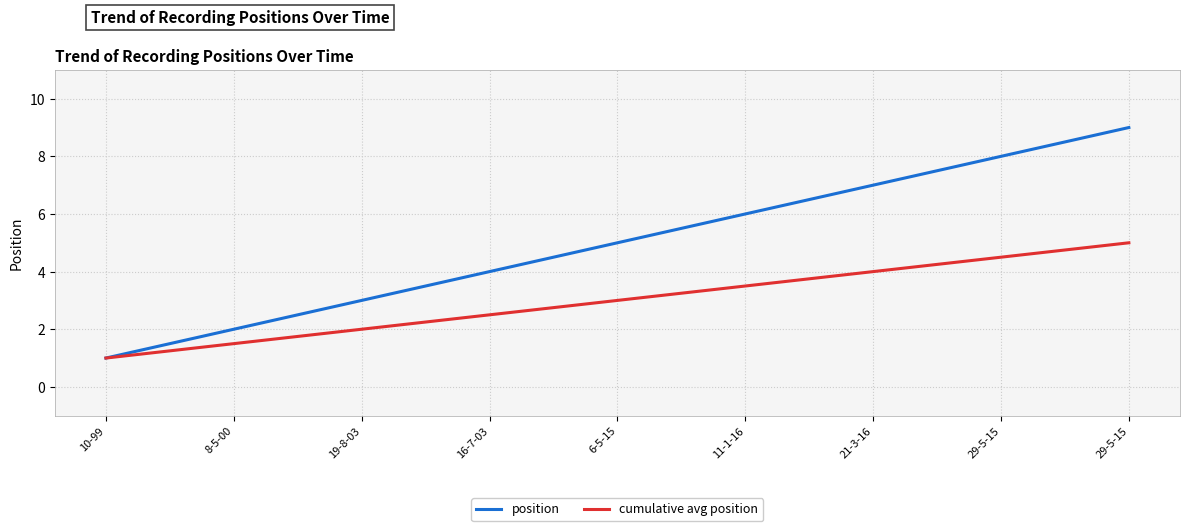

How many lines are shown in the chart?

2